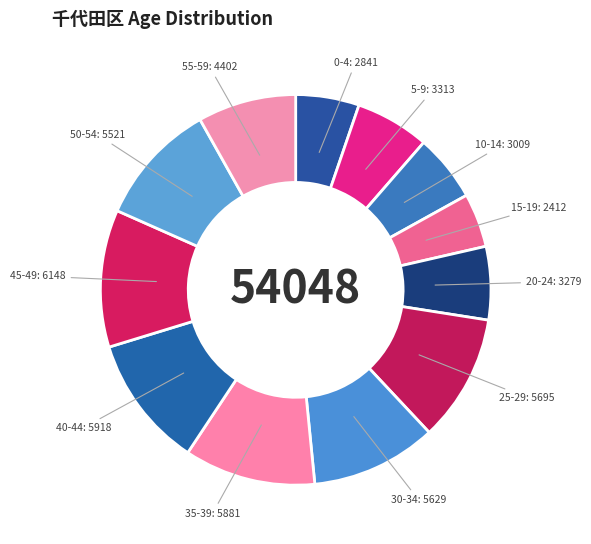

Do 5-9 and 0-4 together represent more than half of the pie?

No